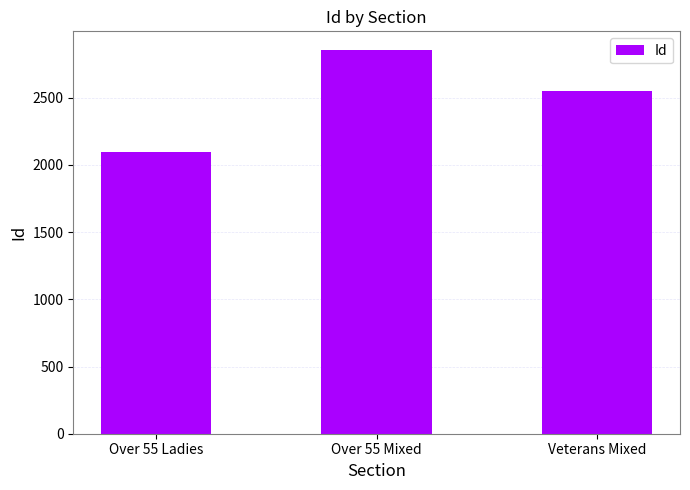

Are the bars horizontal?

No